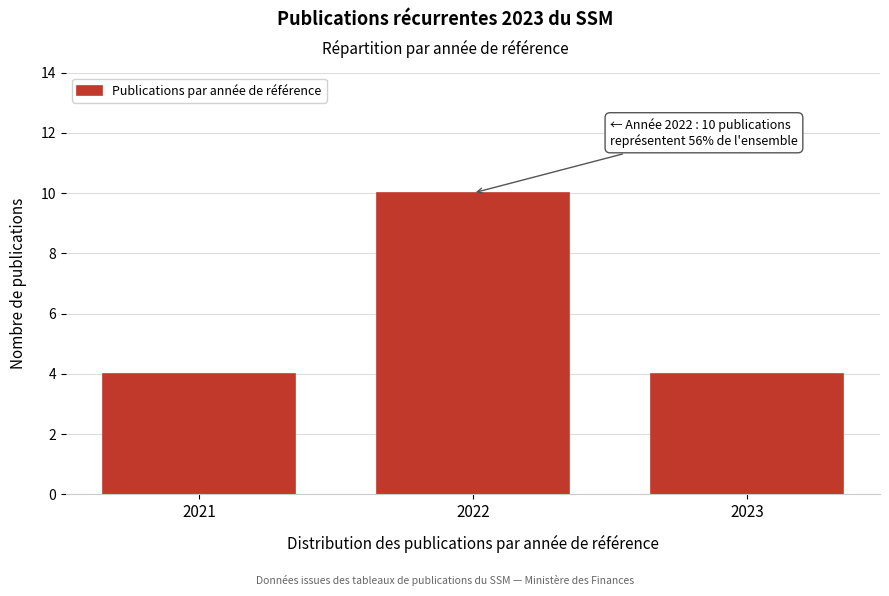

Reading right to left, extract all data points from this chart.

4	10	4